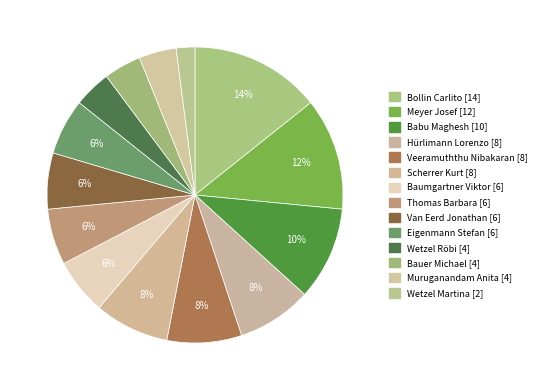

Which category has the biggest portion of the pie?

Bollin Carlito